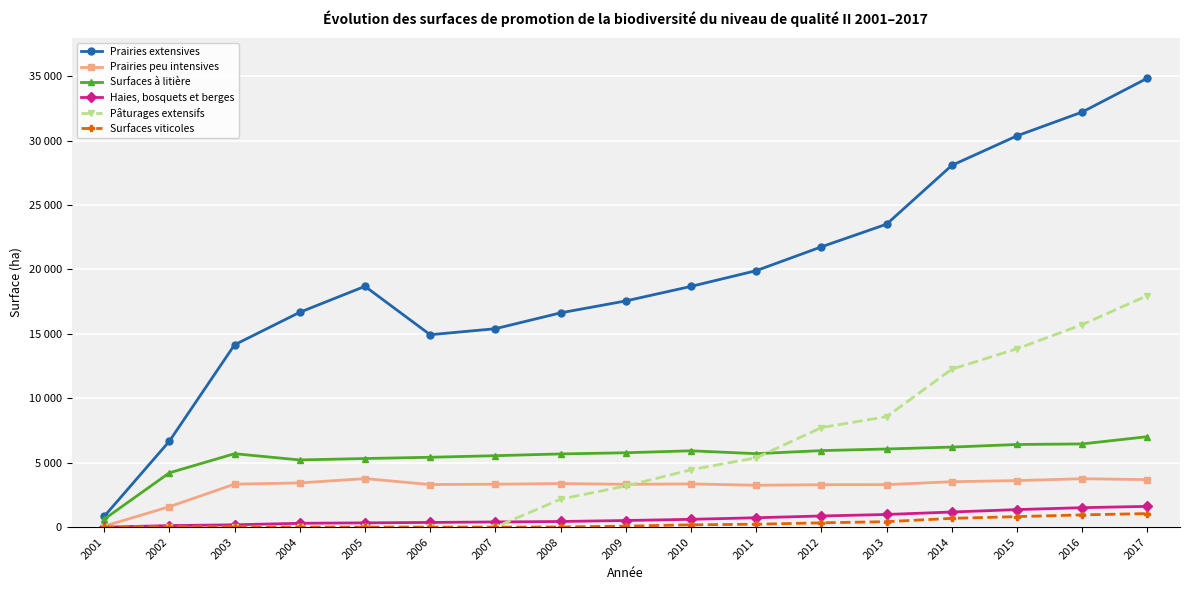

Which label corresponds to the largest value in the chart?

2017